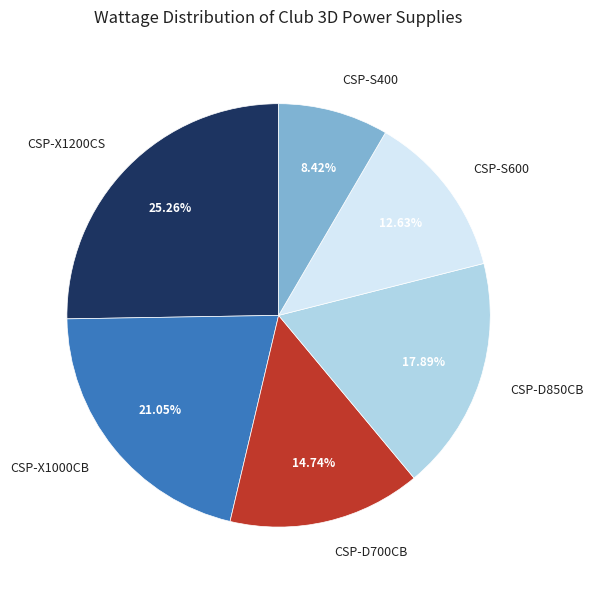

What percentage is the CSP-S400 slice, to the nearest percent?

8%